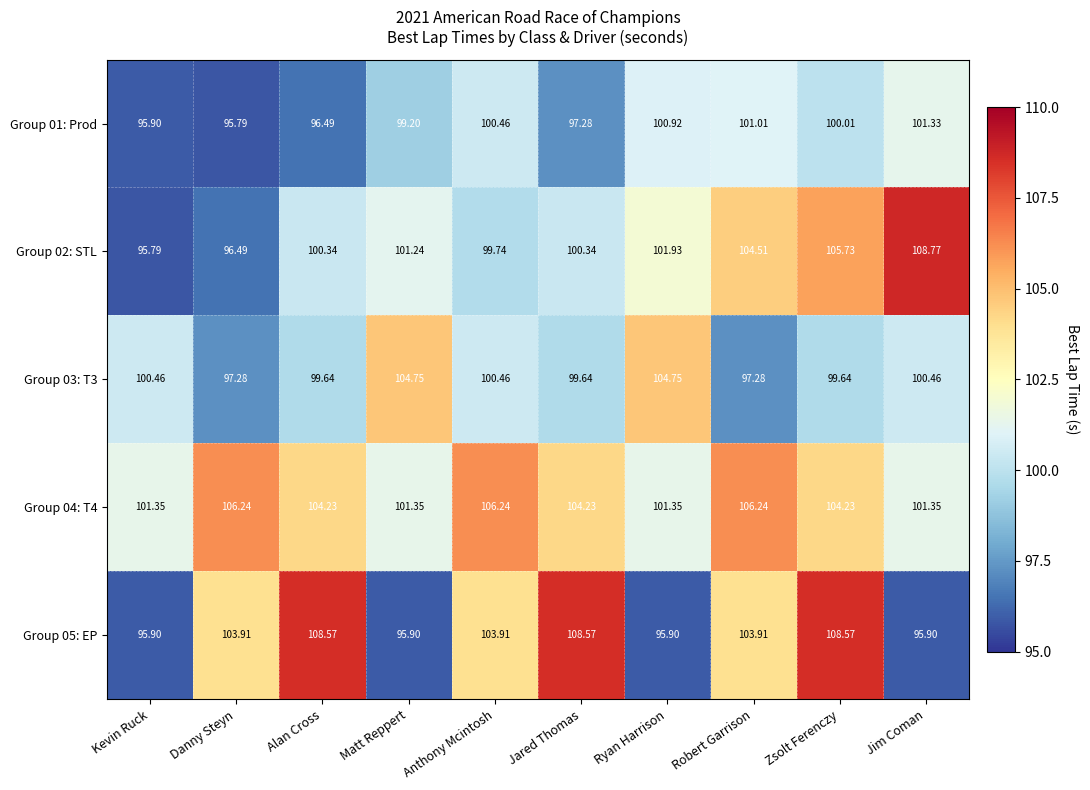

Which series has the largest total across all categories?

Group 04: T4